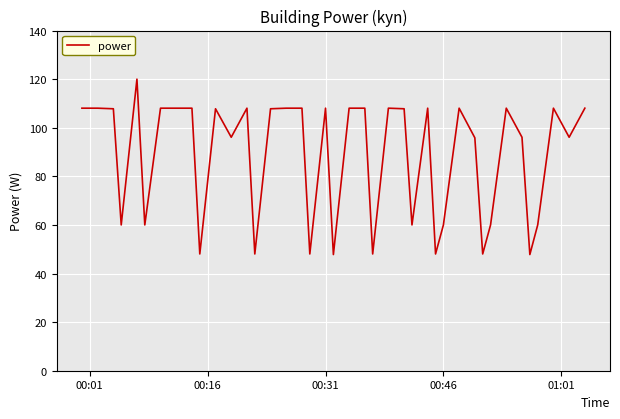

What is the greatest value displayed?

120.0